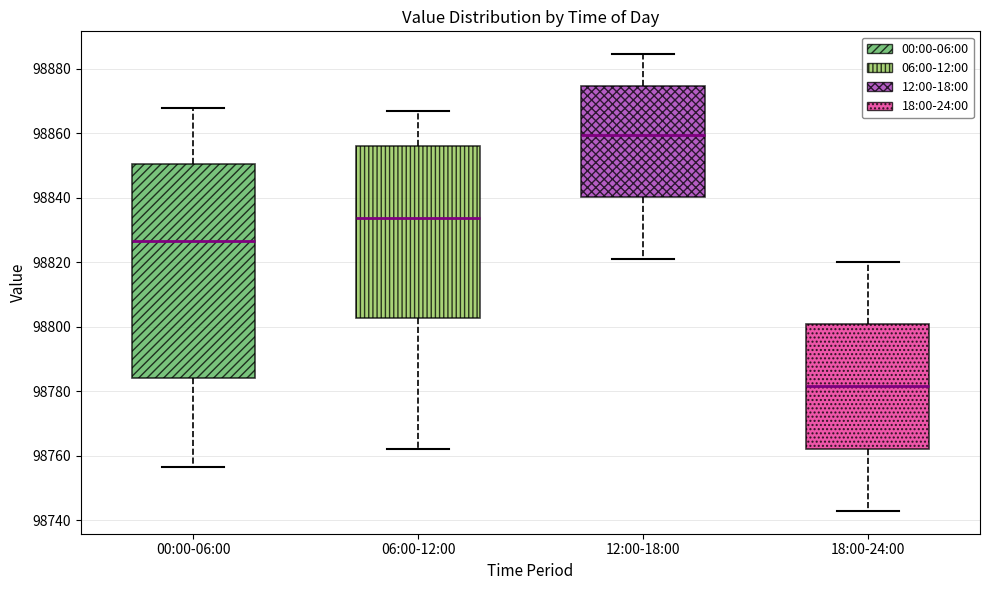

Where does the lower whisker of the box for 00:00-06:00 end on the y-axis? The values are not printed on the chart, so give them approximately, as read against the axis.

98756